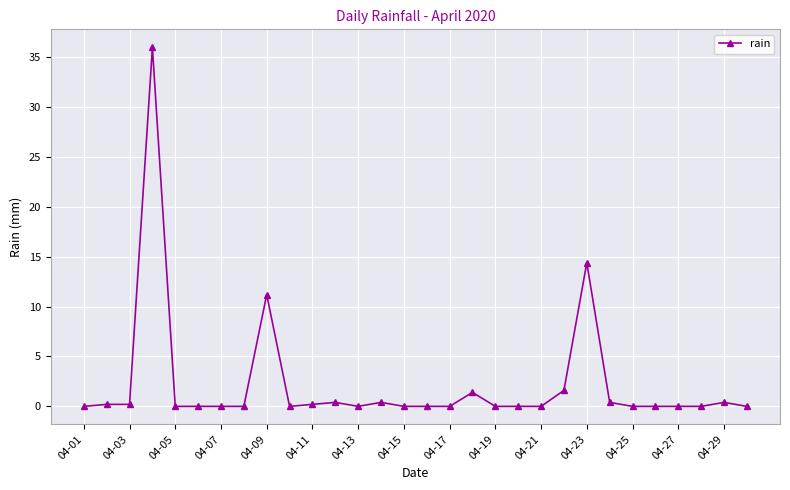

What is the sum of all values?

66.8